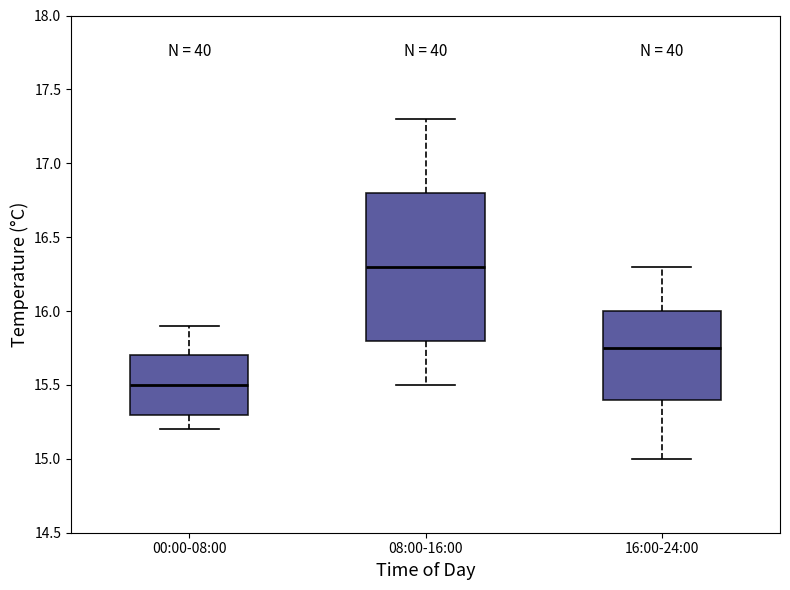

Reading left to right, transcribe this box plot: for each box, give where its median line is, the range the box spans, and where its two whiskers end, as read against the y-axis. The values are not printed on the chart, so give them approximately, as read against the axis.

00:00-08:00: median 15.50, box 15.30 to 15.70, whiskers 15.20 to 15.90
08:00-16:00: median 16.30, box 15.80 to 16.80, whiskers 15.50 to 17.30
16:00-24:00: median 15.75, box 15.40 to 16.00, whiskers 15.00 to 16.30